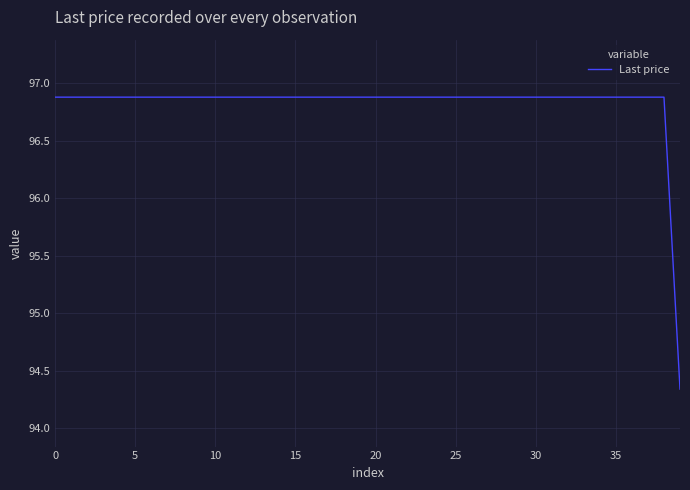

What is the greatest value displayed?

96.9